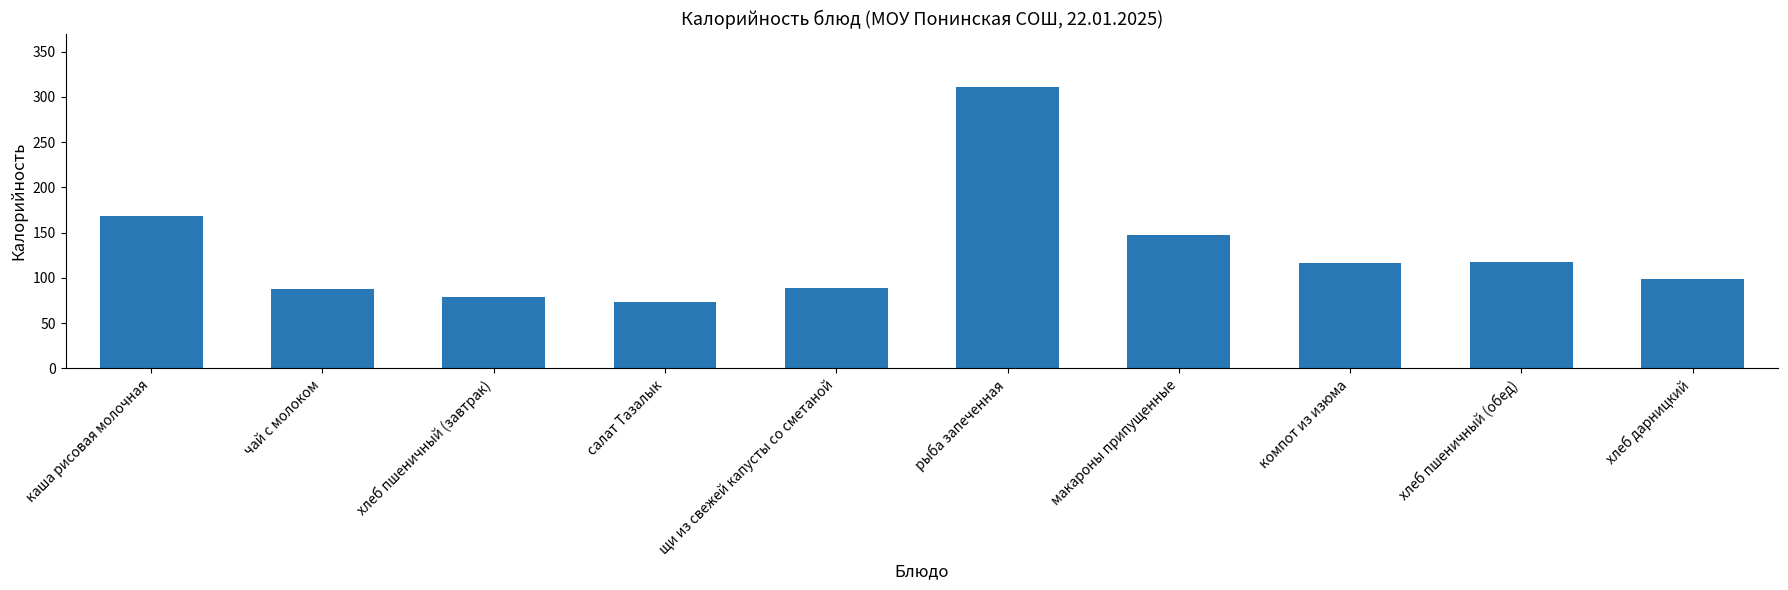

What is the change in value from рыба запеченная to макароны припущенные?

-163.6